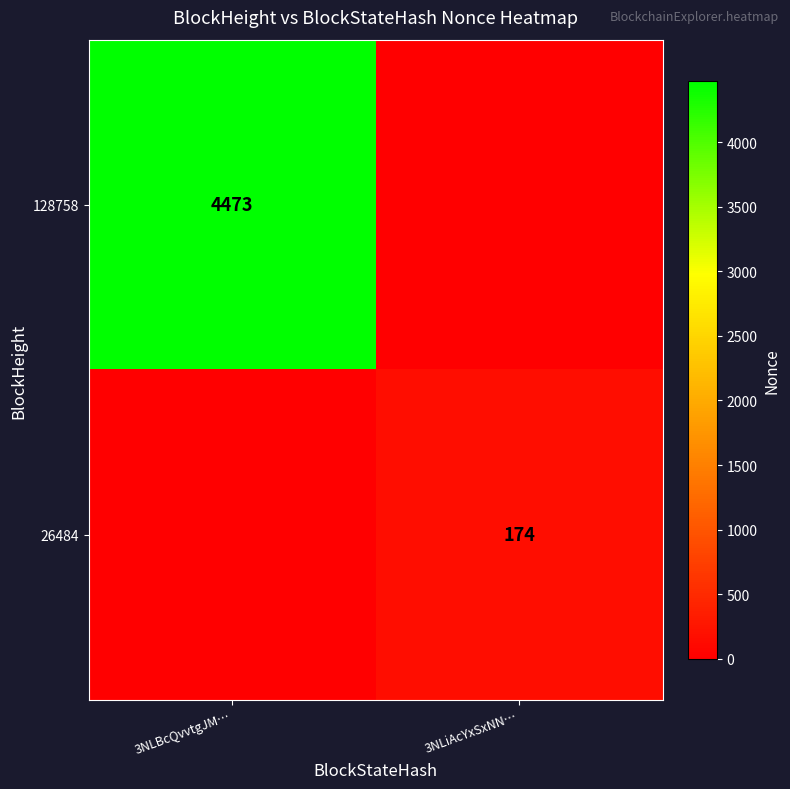

The value of 128758 at 3NLBcQvvtgJM… is 6726. True or false?

False